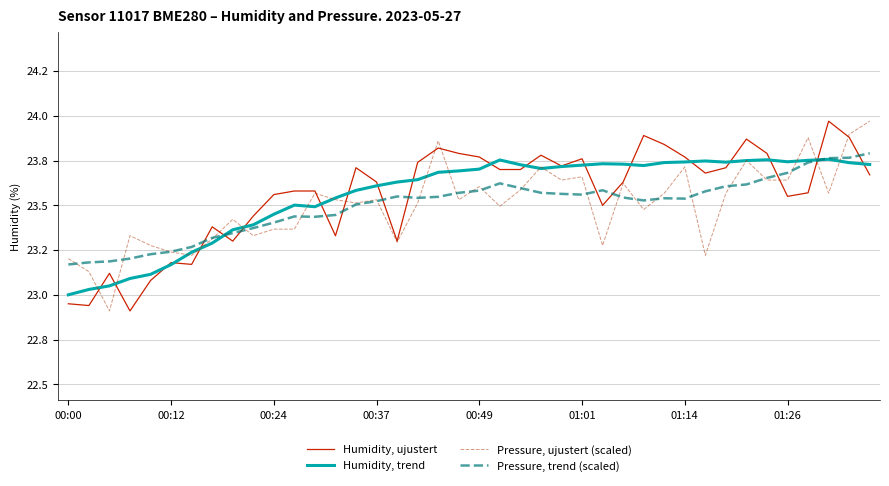

Between which two adjacent categories do Humidity, trend and Humidity, ujustert first intersect?

00:12 and 00:24